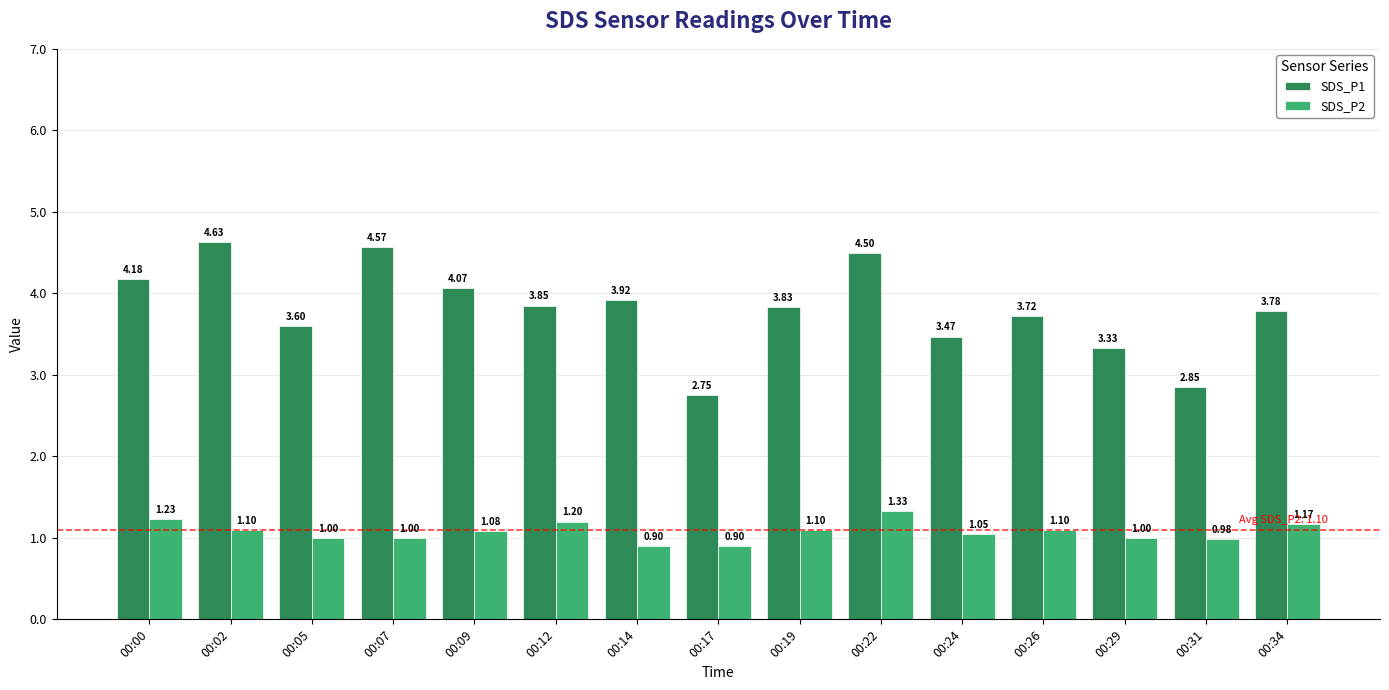

Which series changed the most between 00:07 and 00:22?

SDS_P2